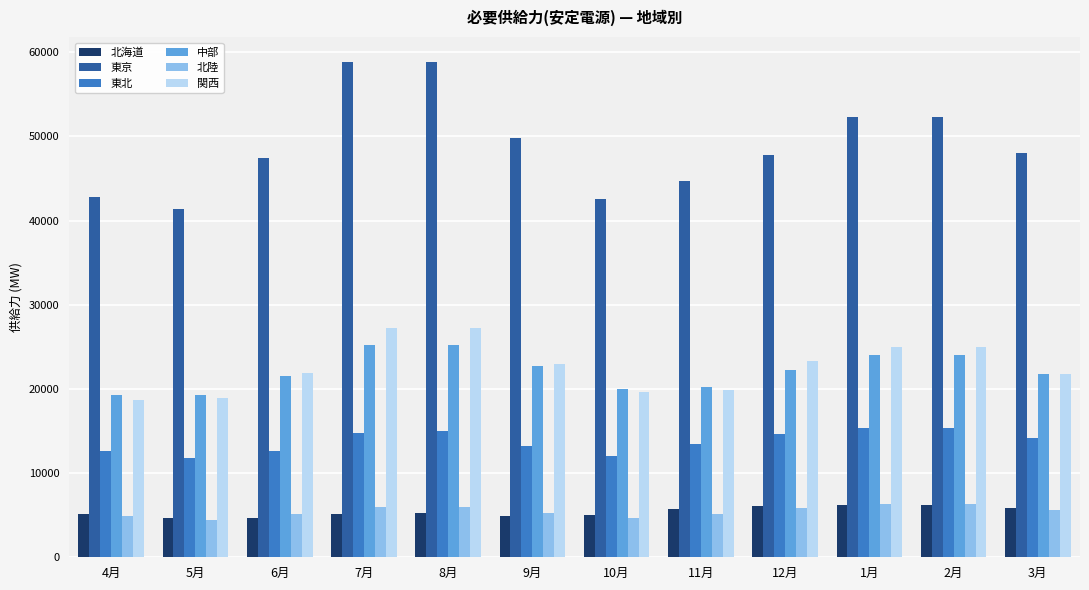

What are all the series names shown in the legend?

北海道, 東京, 東北, 中部, 北陸, 関西